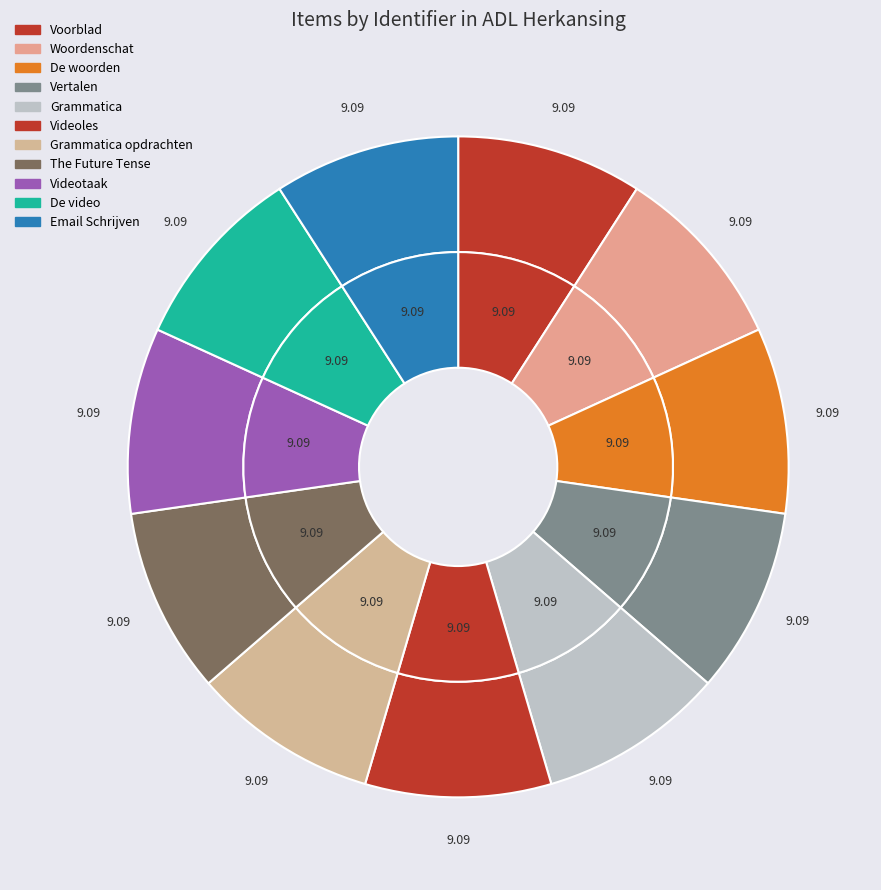

To the nearest percent, what portion does The Future Tense represent?

9%